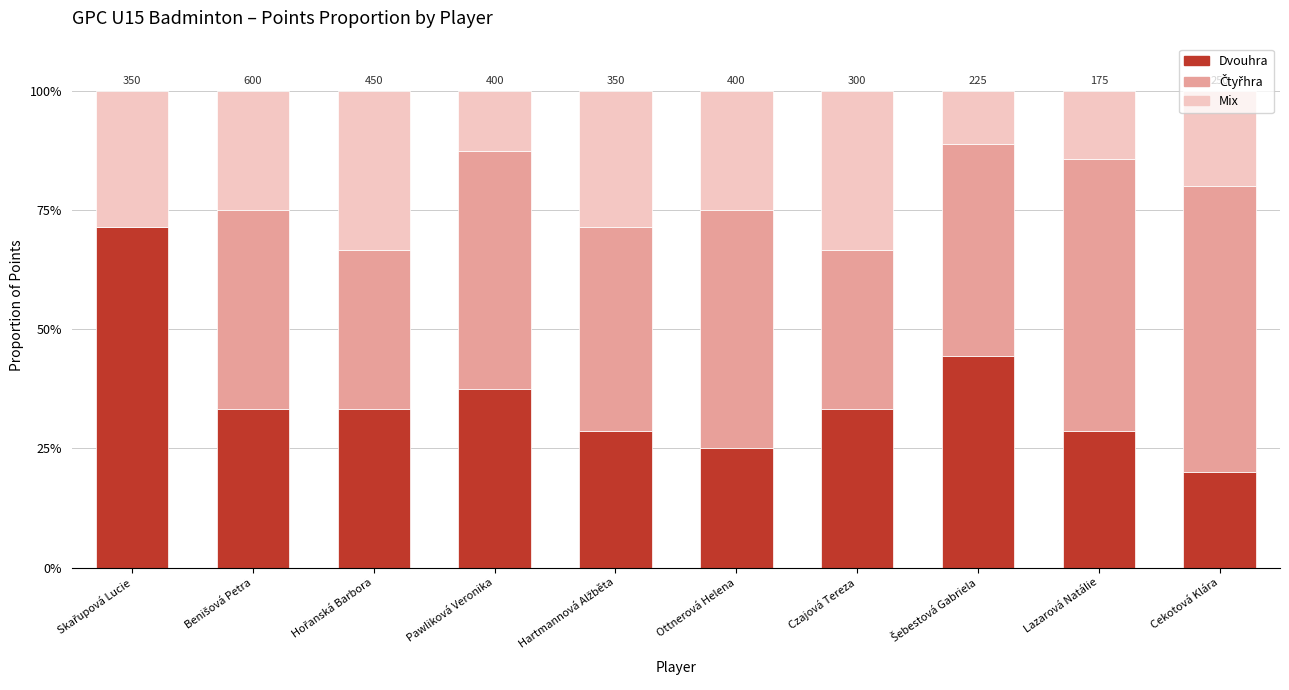

At how many categories does at least one series exceed 0?

10